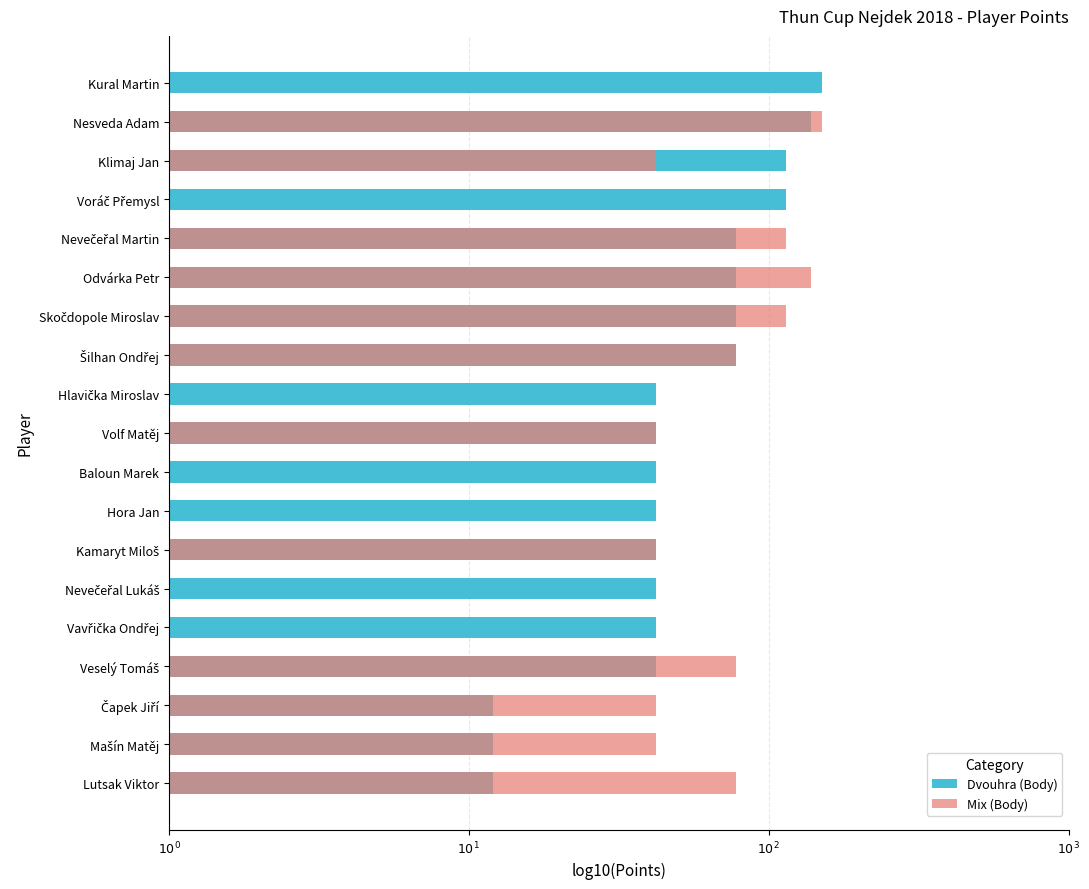

What is the difference between the maximum and minimum values in the Dvouhra (Body) series?

1.1